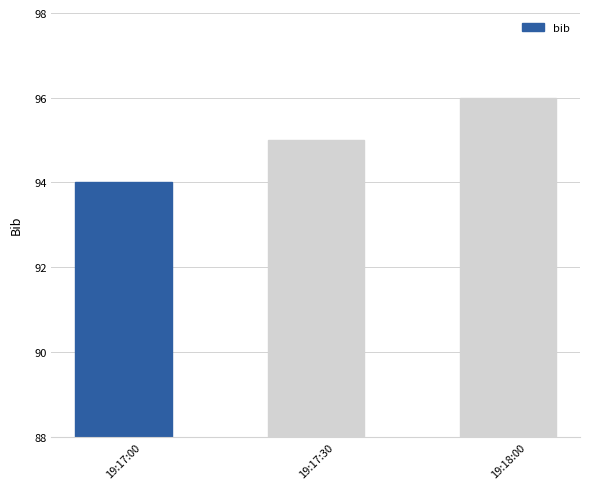

Are the bars horizontal?

No